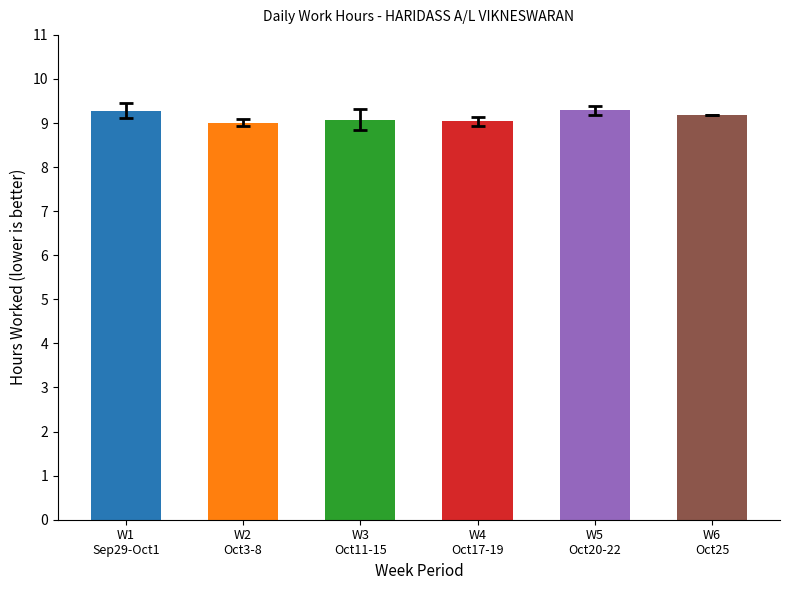

What is the label of the 1st bar from the right?

W6
Oct25